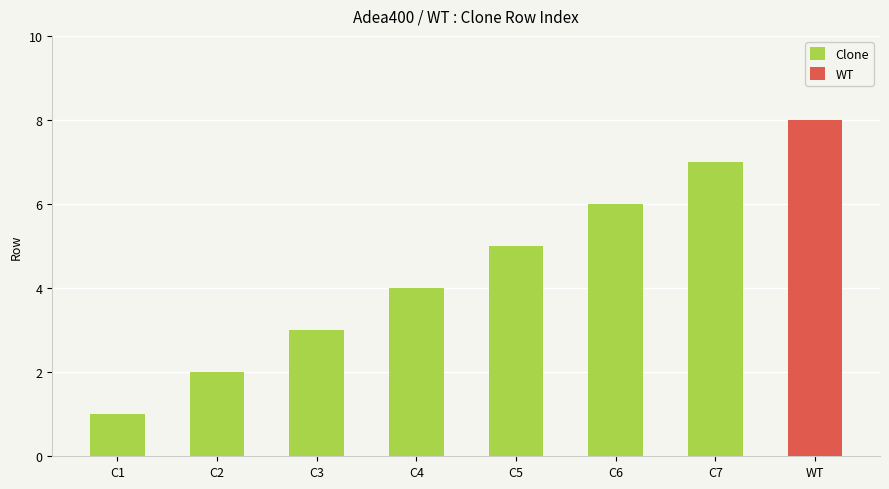

What is the highest value of the Clone series?

7